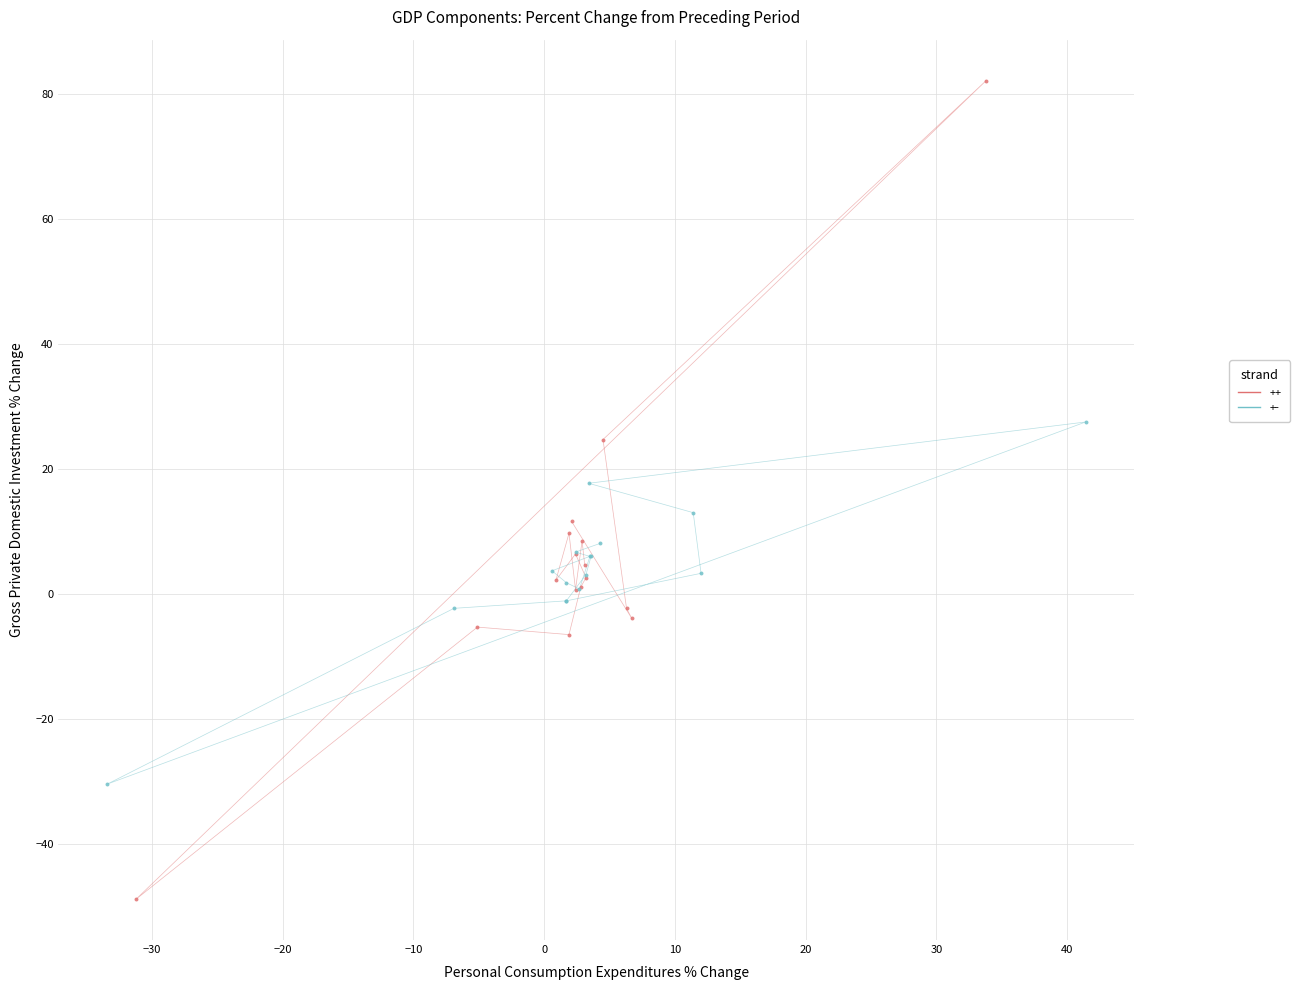

Which series reaches the maximum Y coordinate?

++